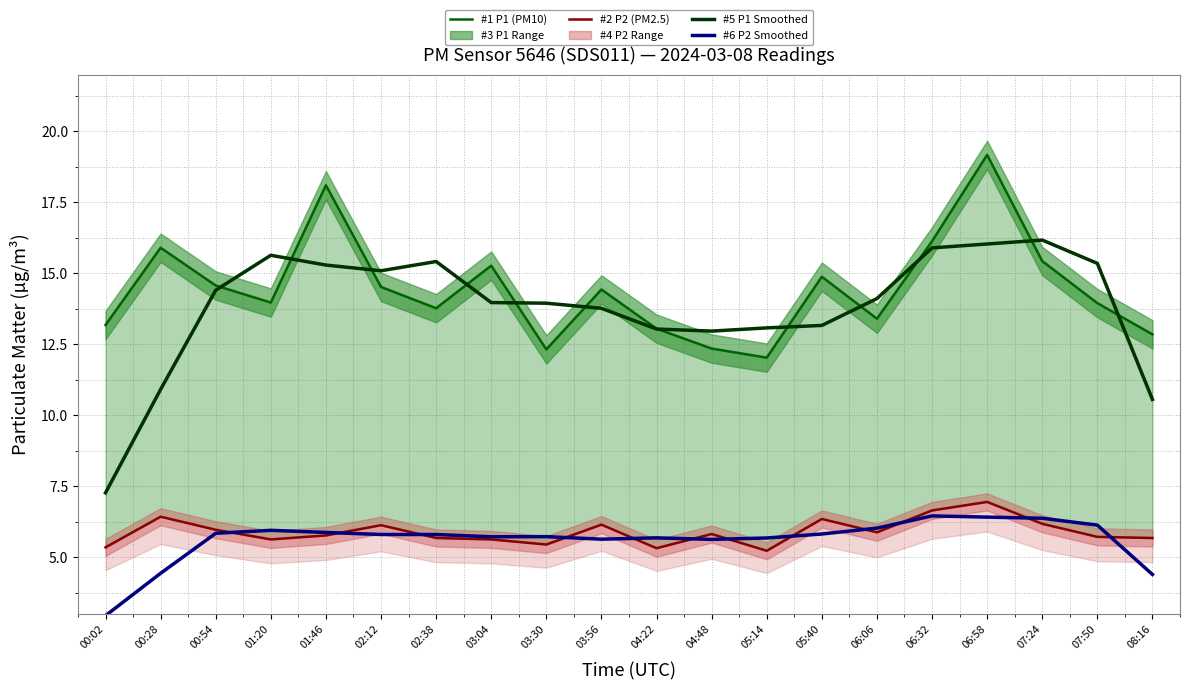

Is it true that #6 P2 Smoothed equals 5.9 at 01:46?

True